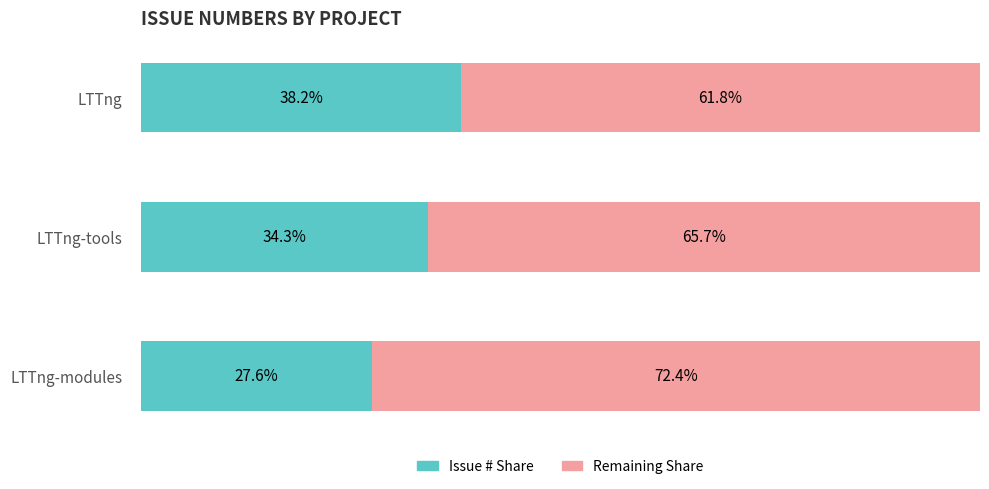

How many bars are there in each group?

2